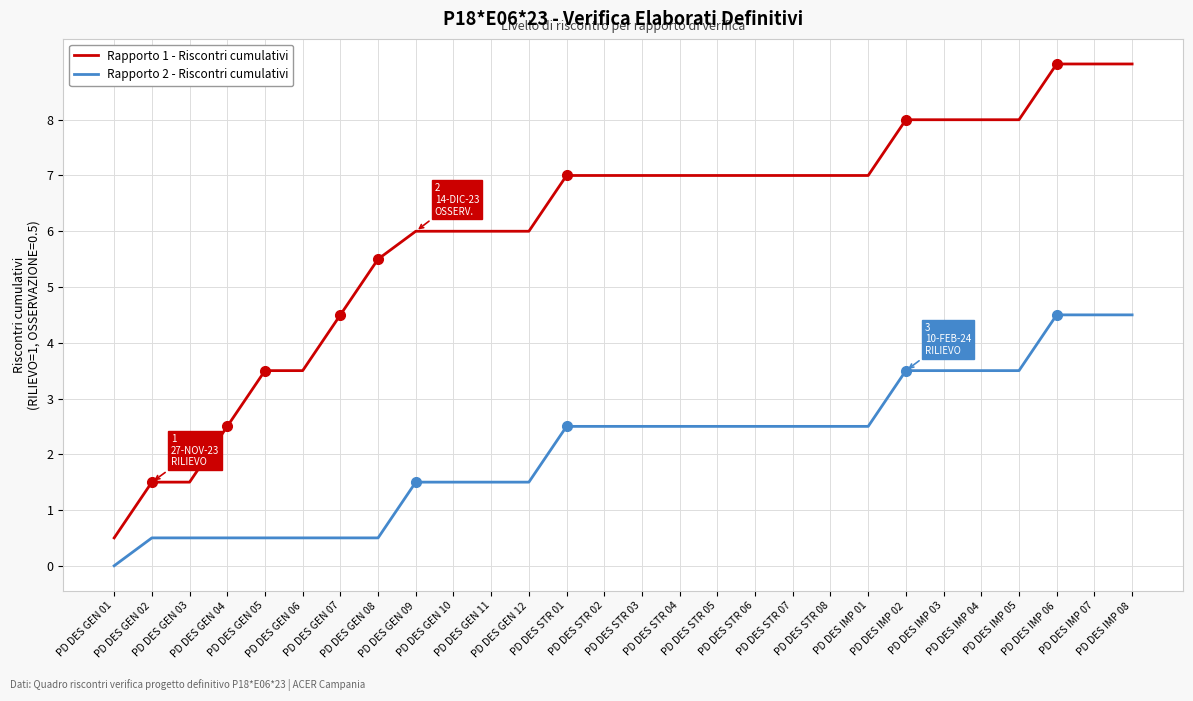

How many lines are shown in the chart?

2